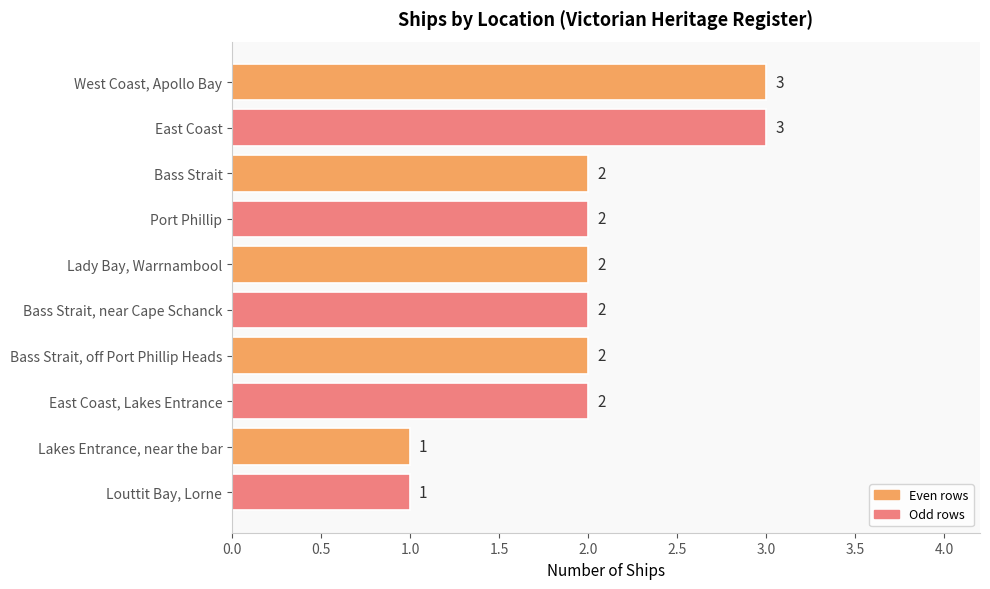

Count the values in the range 2 to 3.

8